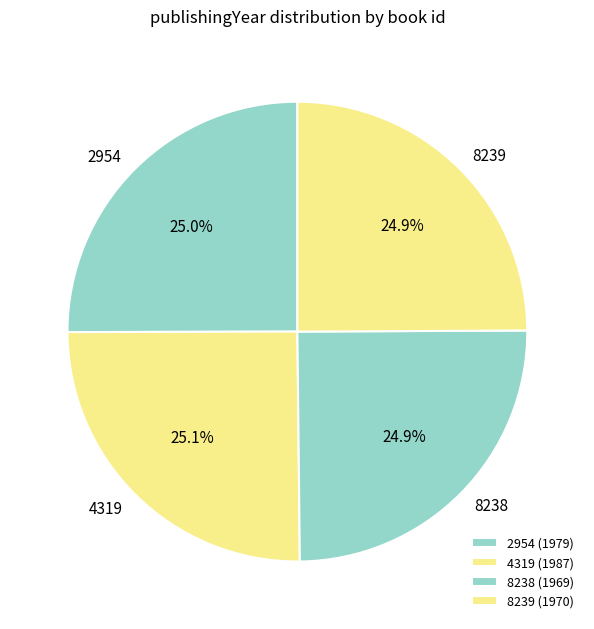

True or false: 8239 accounts for 33% of the total.

False